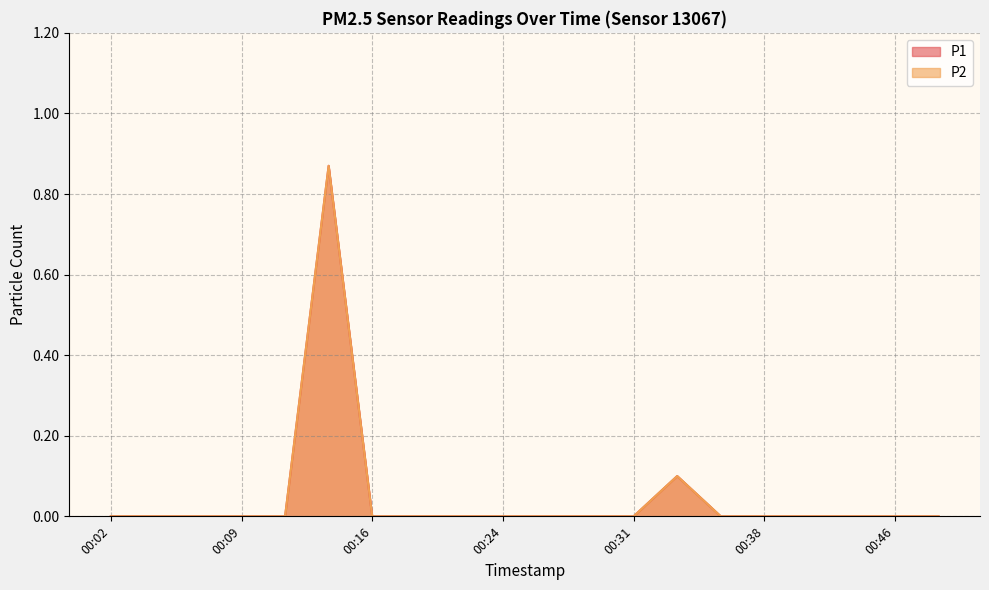

Which has a higher value, 00:43 or 00:48?

00:43